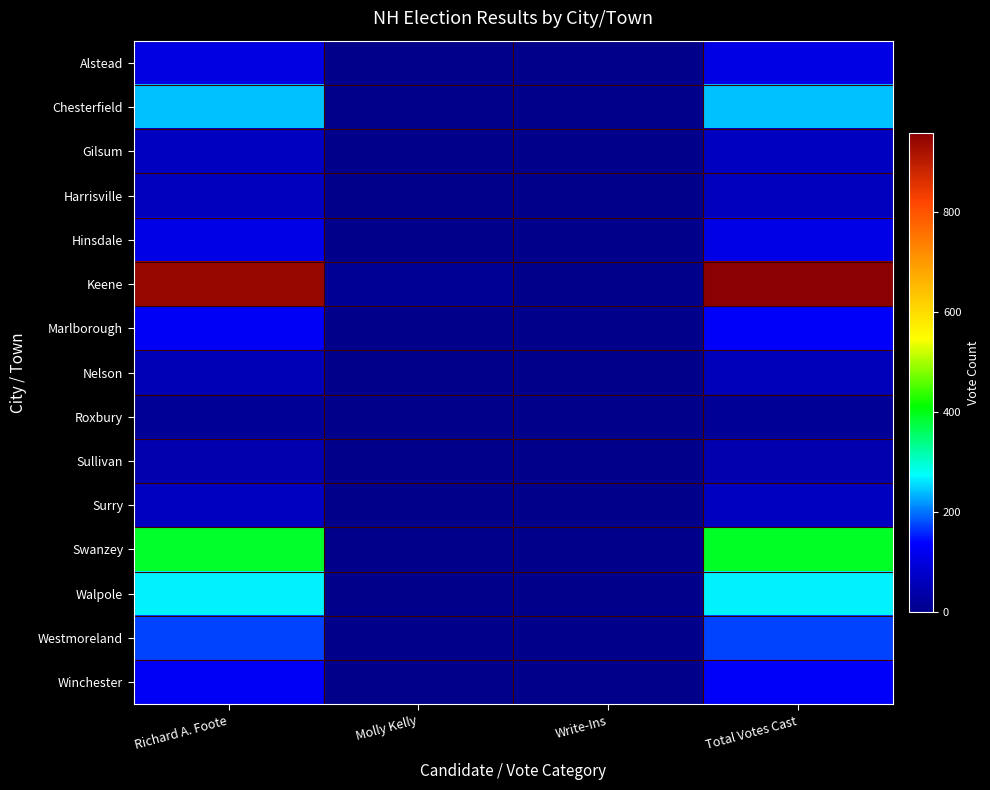

Reading left to right, extract all data points from this chart.

Alstead: Richard A. Foote=104	Molly Kelly=1	Write-Ins=0	Total Votes Cast=105
Chesterfield: Richard A. Foote=242	Molly Kelly=1	Write-Ins=0	Total Votes Cast=243
Gilsum: Richard A. Foote=65	Molly Kelly=0	Write-Ins=0	Total Votes Cast=65
Harrisville: Richard A. Foote=63	Molly Kelly=0	Write-Ins=0	Total Votes Cast=63
Hinsdale: Richard A. Foote=110	Molly Kelly=0	Write-Ins=0	Total Votes Cast=110
Keene: Richard A. Foote=943	Molly Kelly=13	Write-Ins=3	Total Votes Cast=959
Marlborough: Richard A. Foote=129	Molly Kelly=0	Write-Ins=3	Total Votes Cast=132
Nelson: Richard A. Foote=56	Molly Kelly=0	Write-Ins=1	Total Votes Cast=57
Roxbury: Richard A. Foote=16	Molly Kelly=0	Write-Ins=1	Total Votes Cast=17
Sullivan: Richard A. Foote=42	Molly Kelly=1	Write-Ins=1	Total Votes Cast=44
Surry: Richard A. Foote=64	Molly Kelly=0	Write-Ins=0	Total Votes Cast=64
Swanzey: Richard A. Foote=388	Molly Kelly=1	Write-Ins=3	Total Votes Cast=392
Walpole: Richard A. Foote=268	Molly Kelly=0	Write-Ins=1	Total Votes Cast=269
Westmoreland: Richard A. Foote=173	Molly Kelly=1	Write-Ins=0	Total Votes Cast=174
Winchester: Richard A. Foote=129	Molly Kelly=1	Write-Ins=2	Total Votes Cast=132